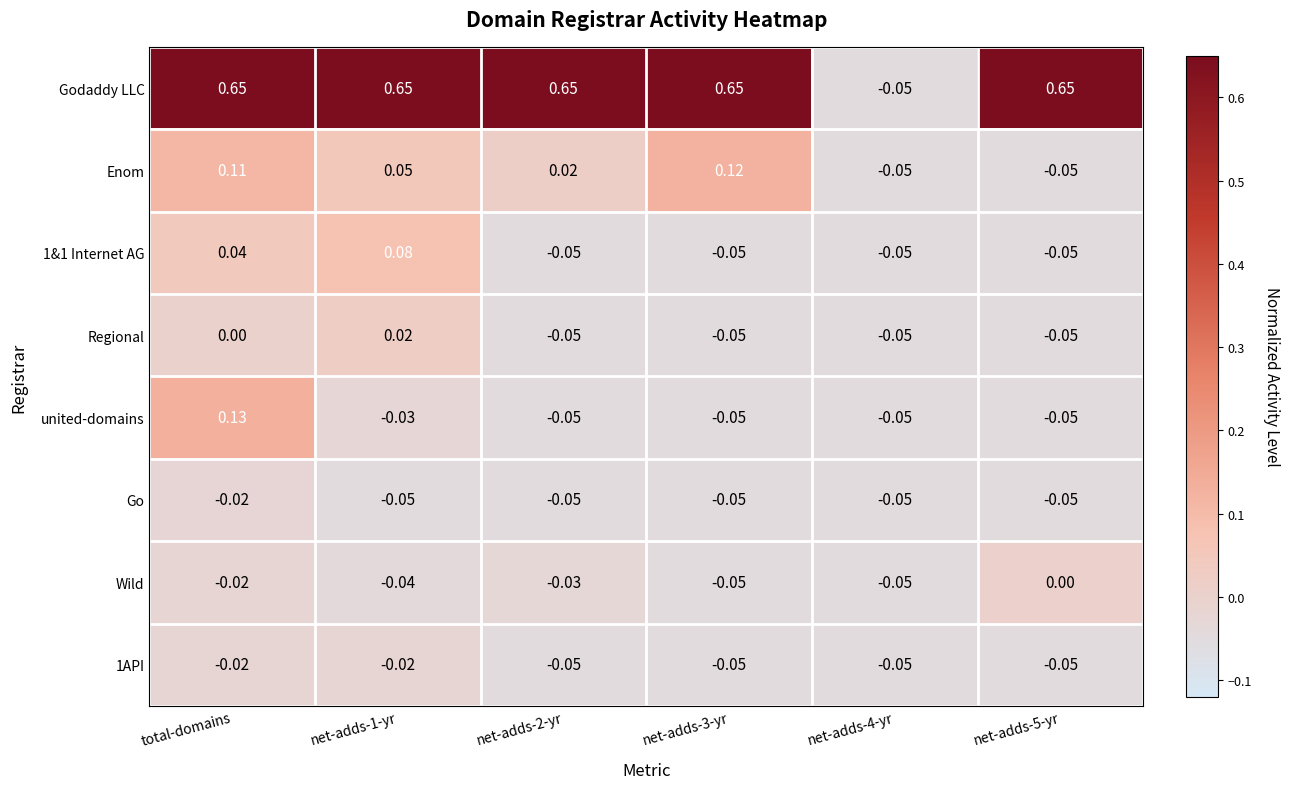

Which series has the largest total across all categories?

Godaddy LLC